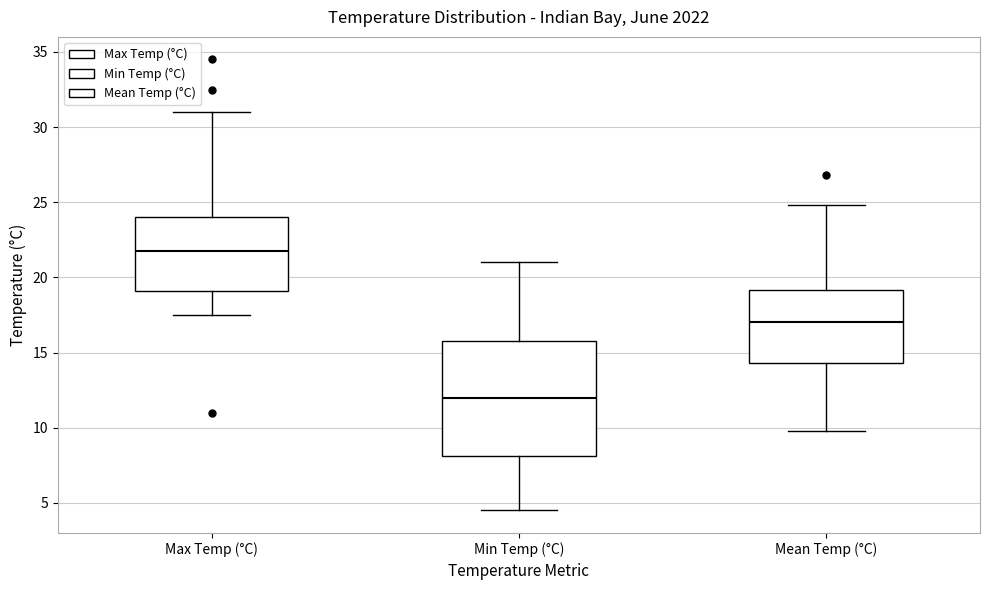

Which box has the highest median line?

Max Temp (°C)